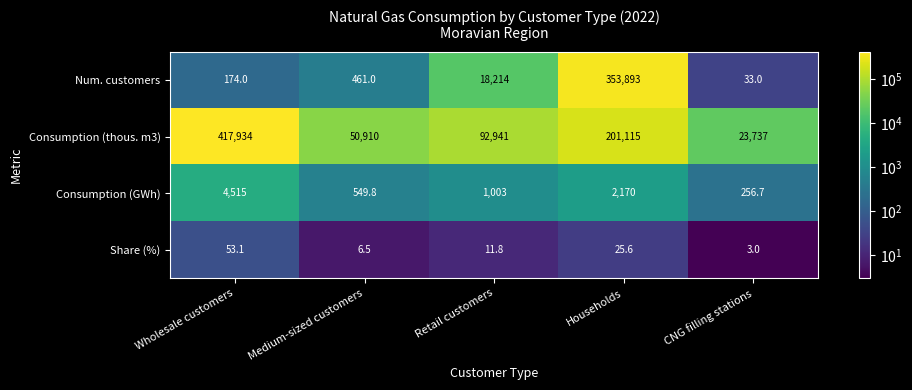

What is the difference between the Consumption (GWh) values at Retail customers and Medium-sized customers?

453.2